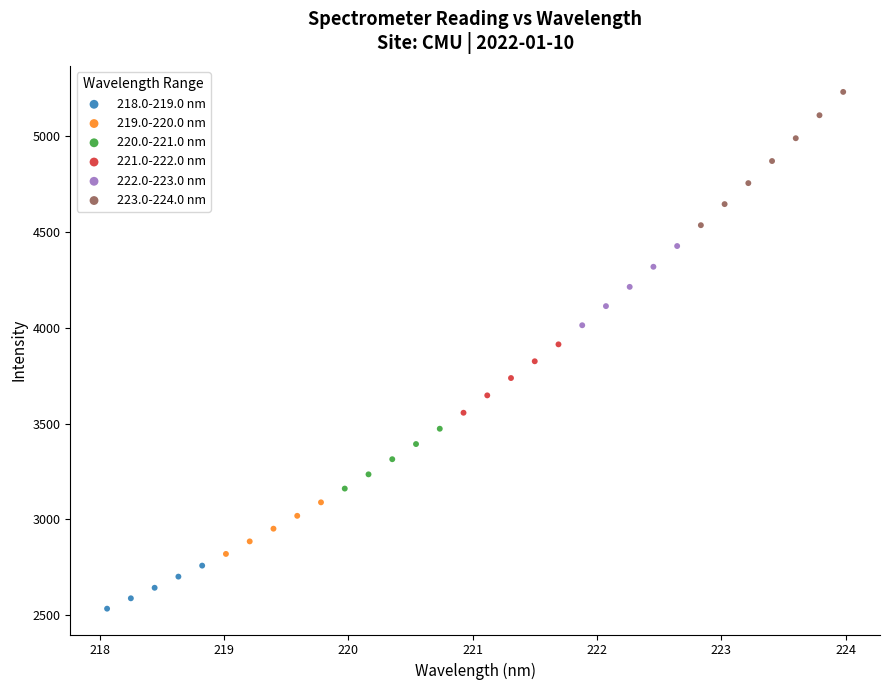

Which series has the widest spread of Y values?

223.0-224.0 nm